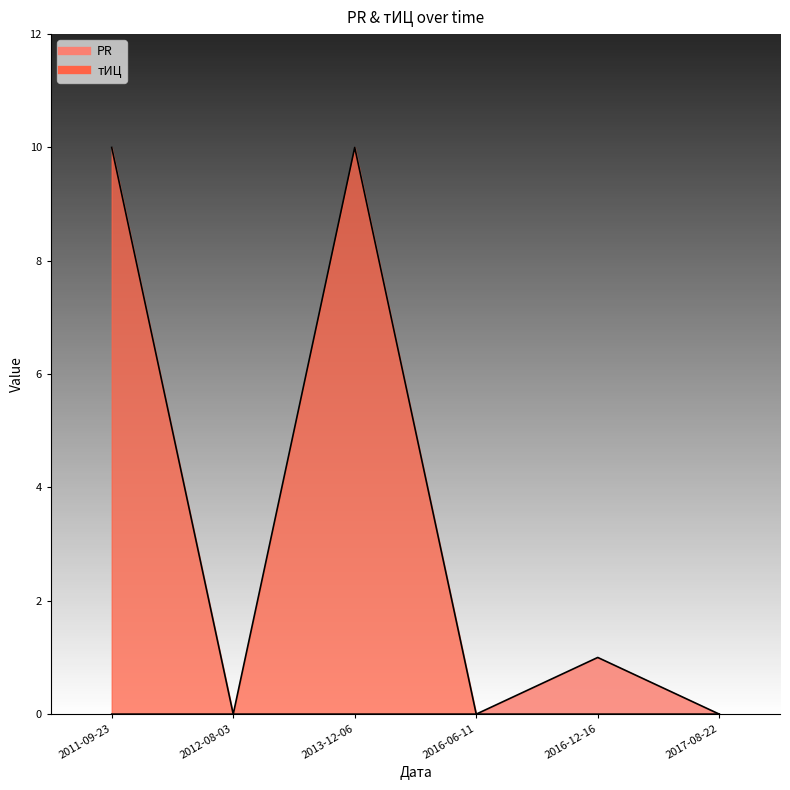

Which category has the lowest value in the PR series?

2011-09-23